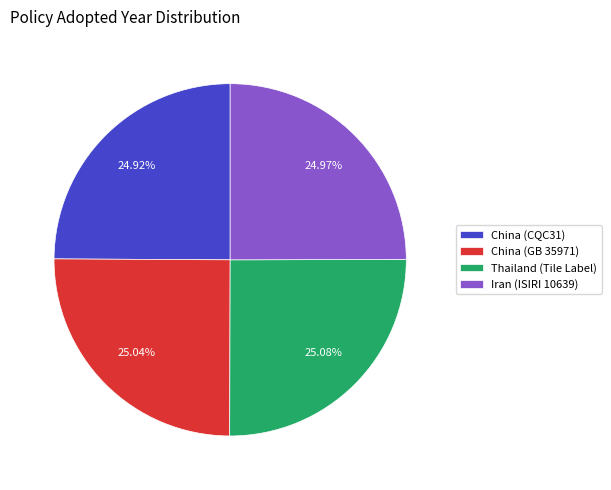

Approximately how many times larger is the value at China (GB 35971) compared to China (CQC31)?

1.0